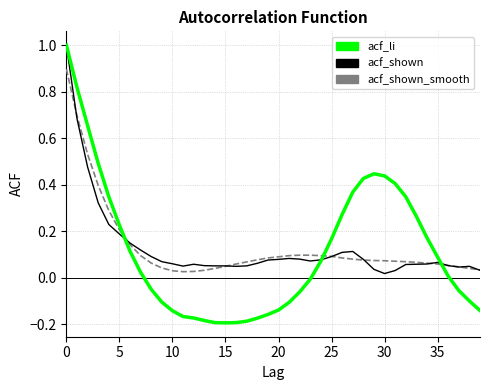

In acf_shown_smooth, how many points are lower than both neighbors (excluding endpoints)?

1